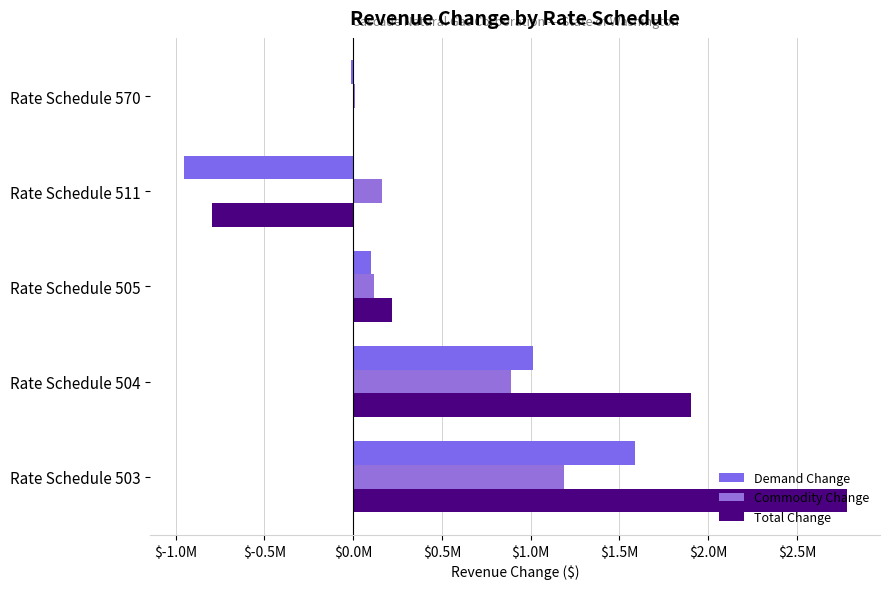

At which category is the sum across all series the highest?

Rate Schedule 503